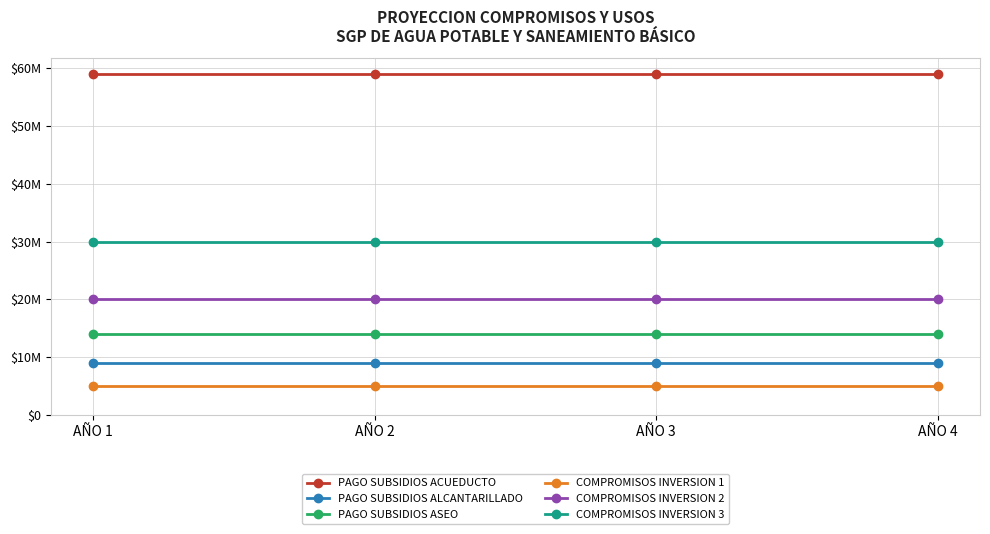

What are all the series names shown in the legend?

PAGO SUBSIDIOS ACUEDUCTO, PAGO SUBSIDIOS ALCANTARILLADO, PAGO SUBSIDIOS ASEO, COMPROMISOS INVERSION 1, COMPROMISOS INVERSION 2, COMPROMISOS INVERSION 3